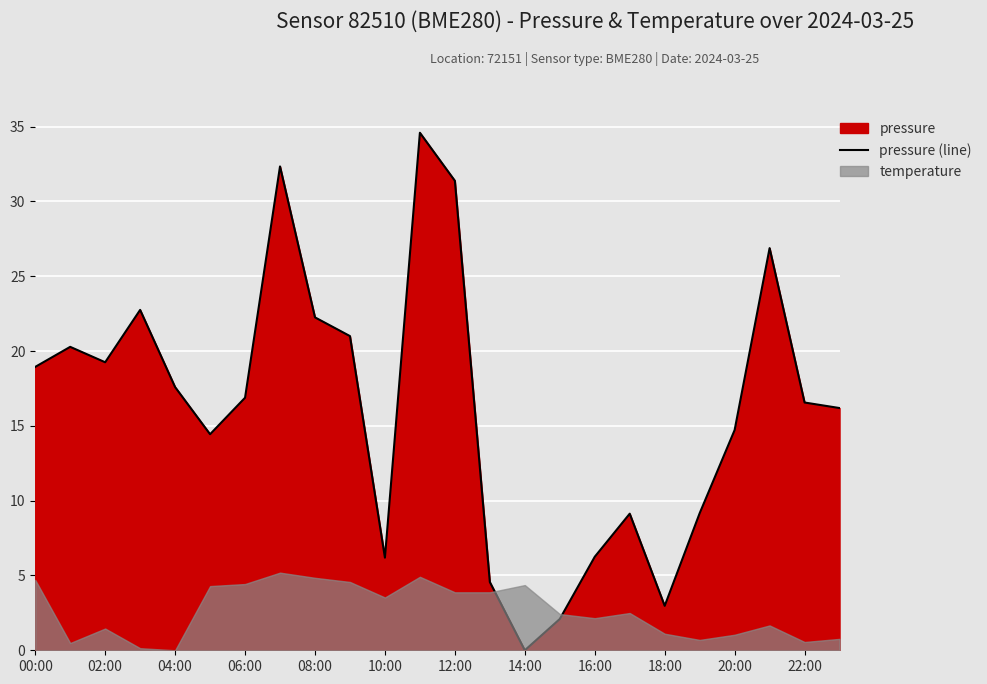

Reading left to right, list all the values displayed in this chart.

18.9	20.3	19.2	22.8	17.6	14.4	16.9	32.3	22.2	21.0	6.2	34.6	31.4	4.6	0.0	2.1	6.2	9.1	3.0	9.2	14.7	26.9	16.6	16.2